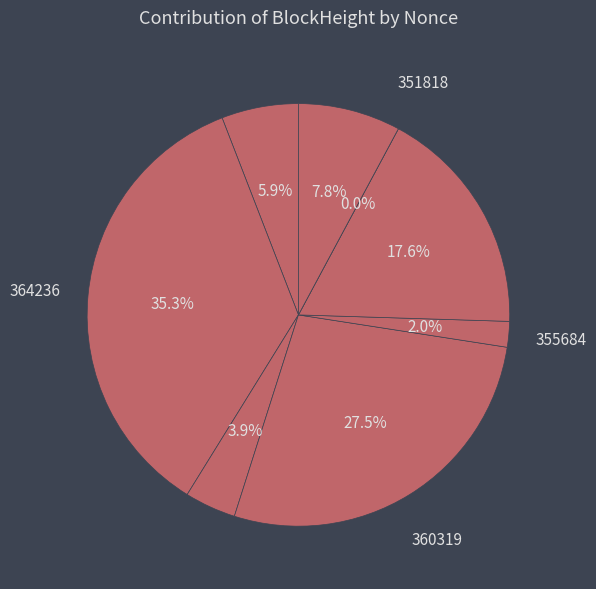

To the nearest percent, what is the difference between the largest and smallest slice percentages?

35%